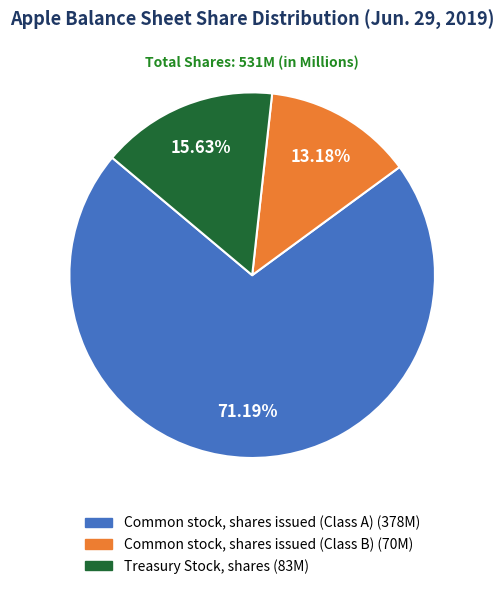

Is Treasury Stock, shares the majority of the pie?

No